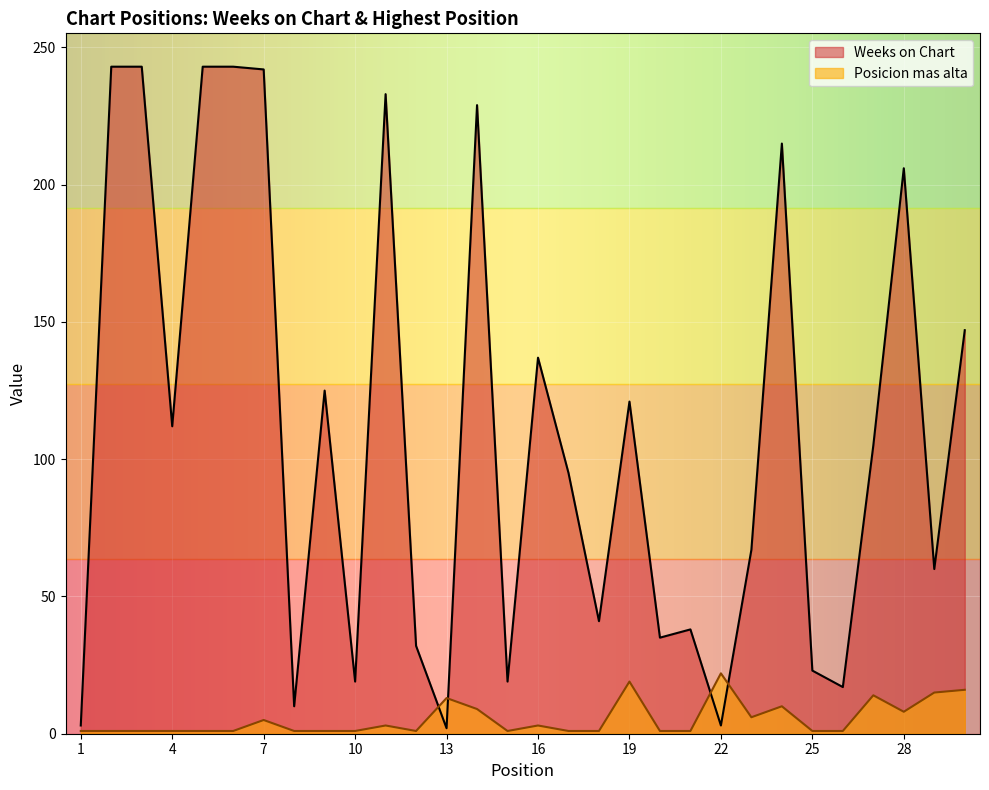

Rank the categories by Weeks on Chart value from highest to lowest.

2, 3, 5, 6, 7, 11, 14, 24, 28, 30, 16, 9, 19, 4, 27, 17, 23, 29, 18, 21, 20, 12, 25, 10, 15, 26, 8, 1, 22, 13